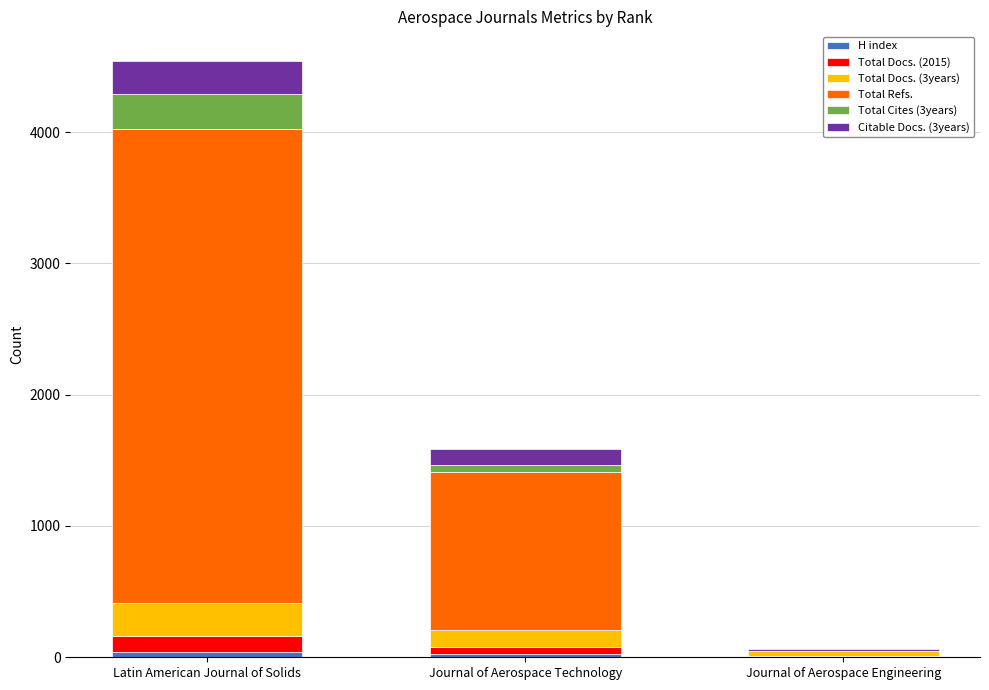

How many data points does each series have?

3